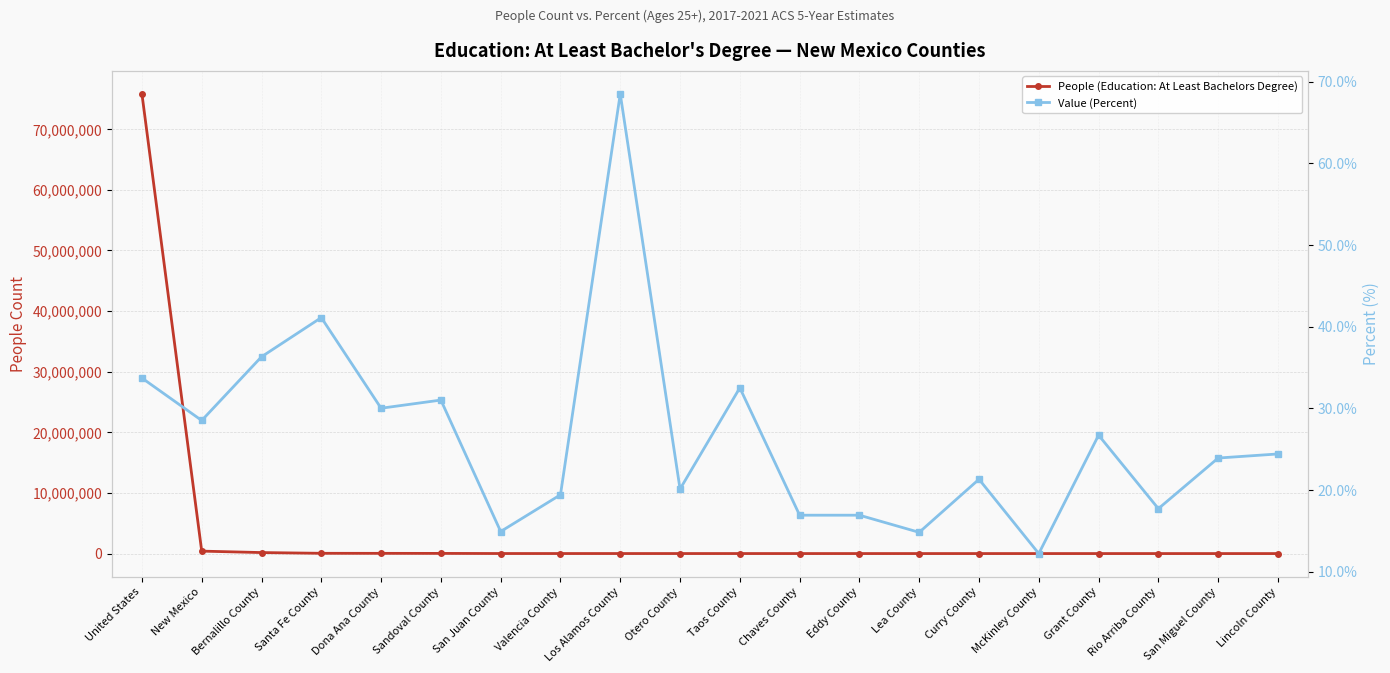

What is the difference between the maximum and second lowest values in the Value (Percent) series?

53.7